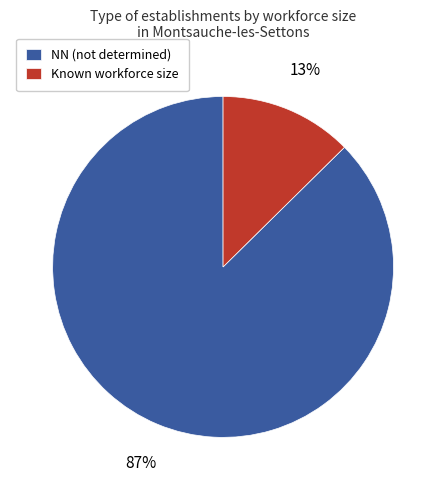

The Known workforce size slice represents 13% of the pie. True or false?

True